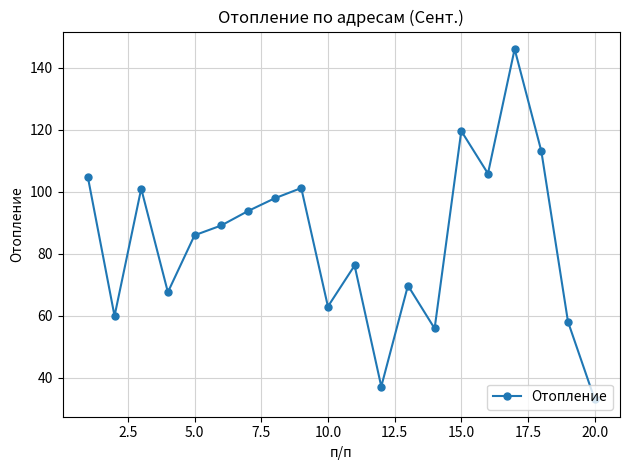

What is the value of the 17th point from the left?

146.1